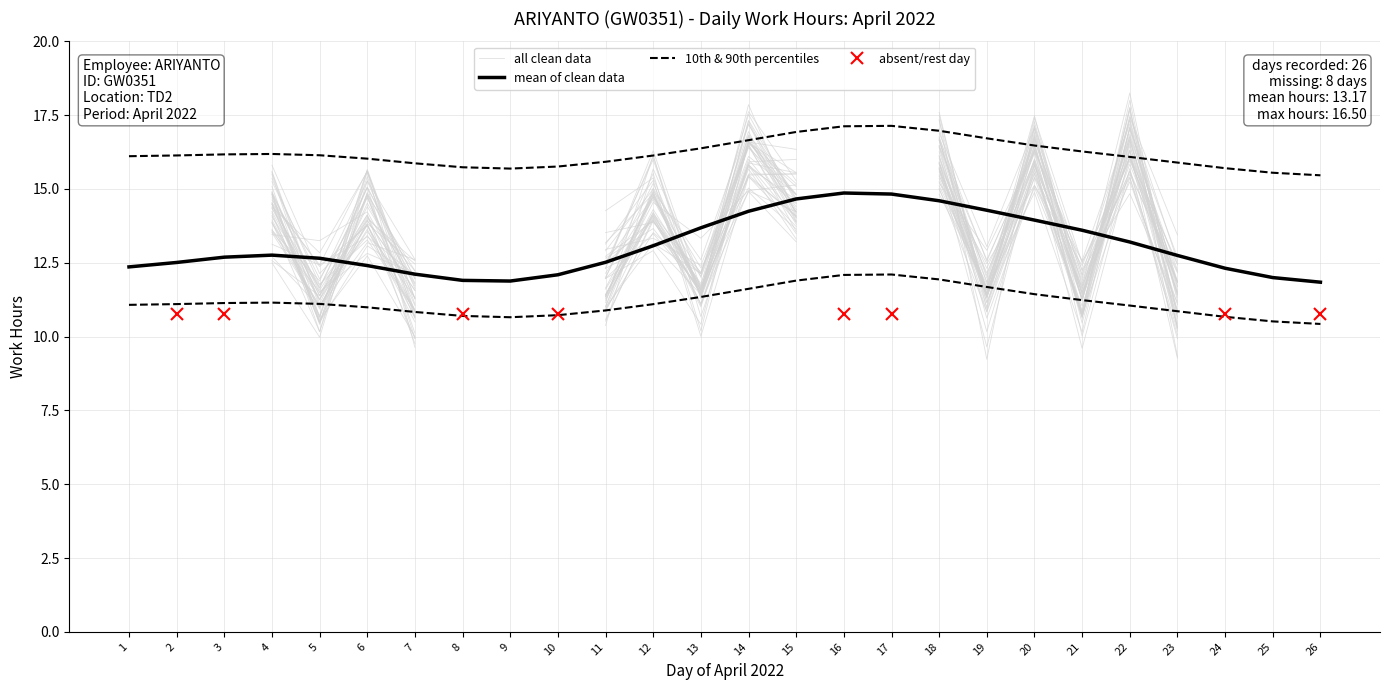

True or false: the data shows 14.6 at 15.

True